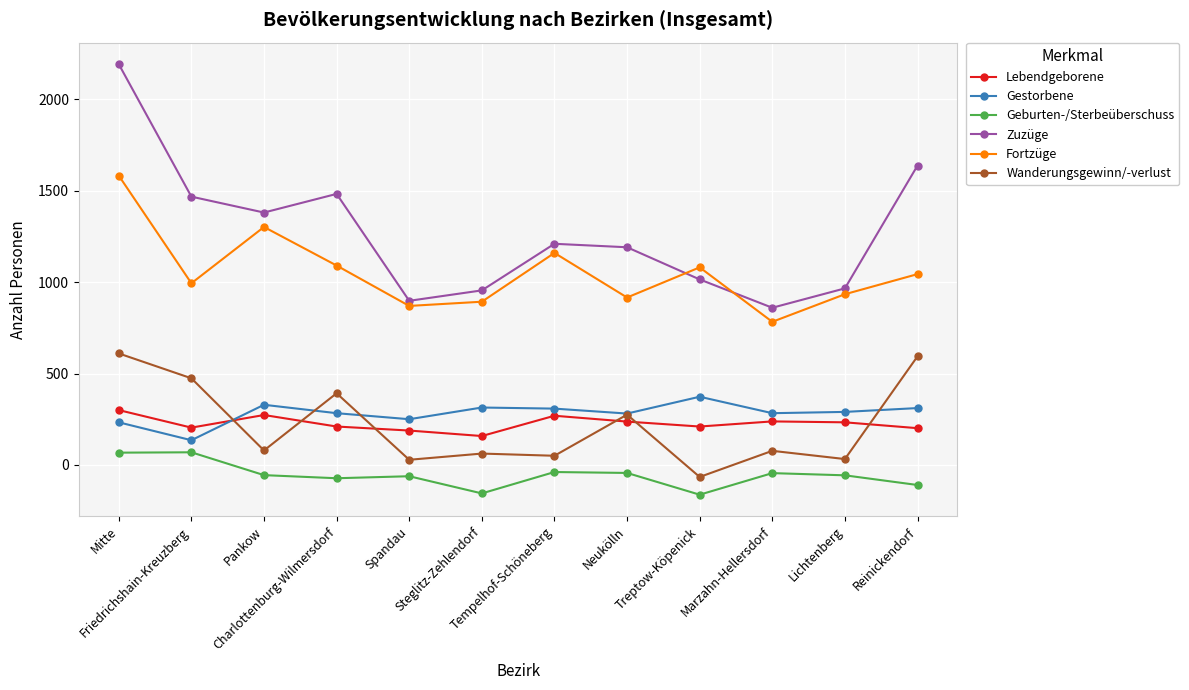

True or false: Geburten-/Sterbeüberschuss and Wanderungsgewinn/-verlust intersect in this chart.

False